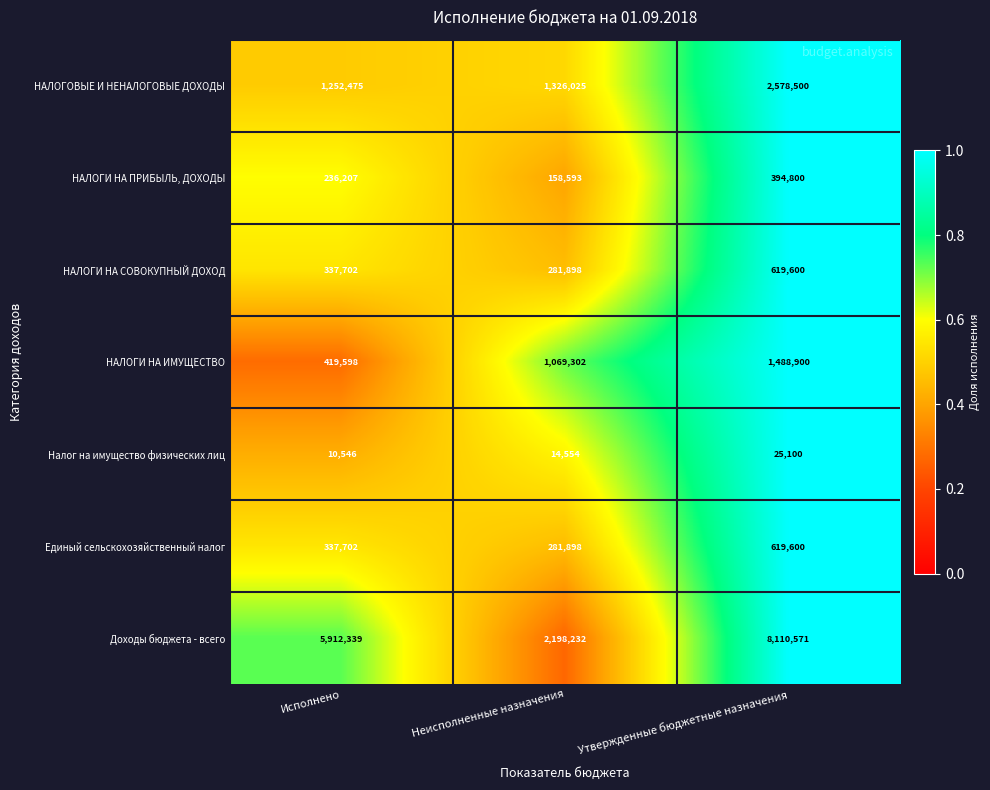

What is the difference between the highest and lowest values at Неисполненные назначения?

2183678